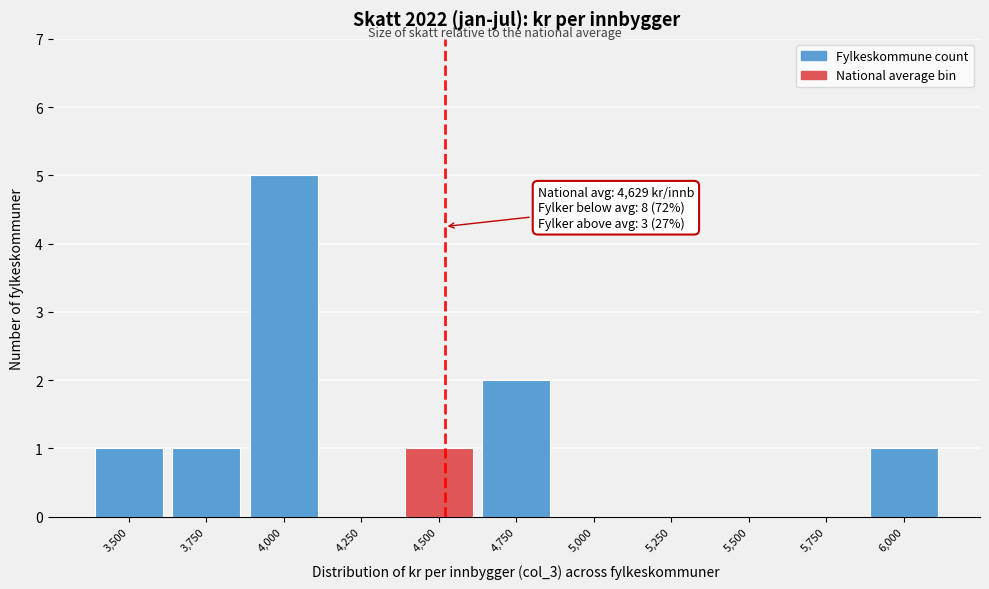

Reading left to right, what are all the values shown in this chart?

3,500=1	3,750=1	4,000=5	4,250=0	4,500=1	4,750=2	5,000=0	5,250=0	5,500=0	5,750=0	6,000=1